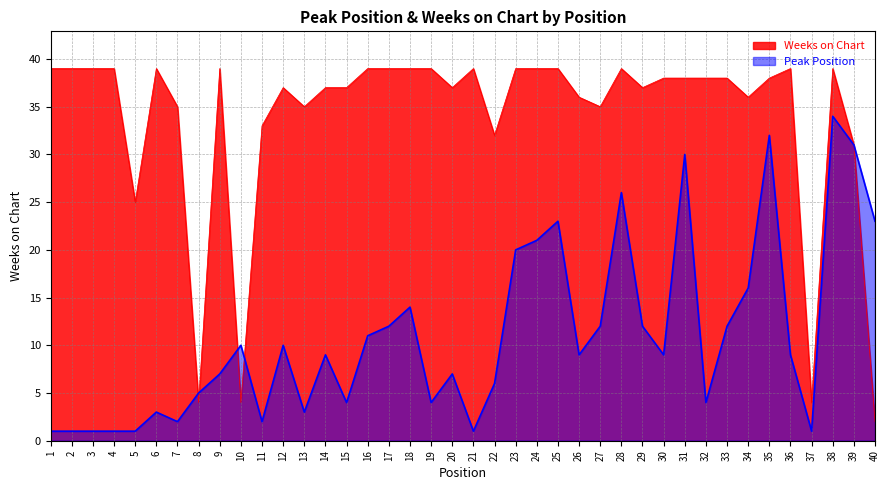

What is the difference between the maximum and second lowest values in the Weeks on Chart series?

35